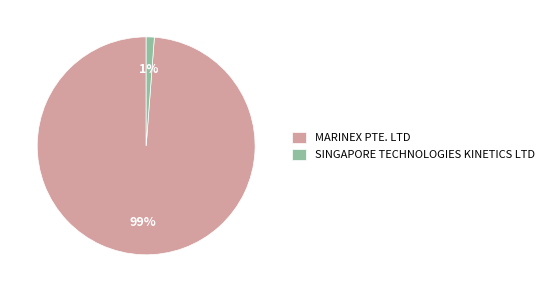

Combined, do MARINEX PTE. LTD and SINGAPORE TECHNOLOGIES KINETICS LTD account for over 50%?

Yes